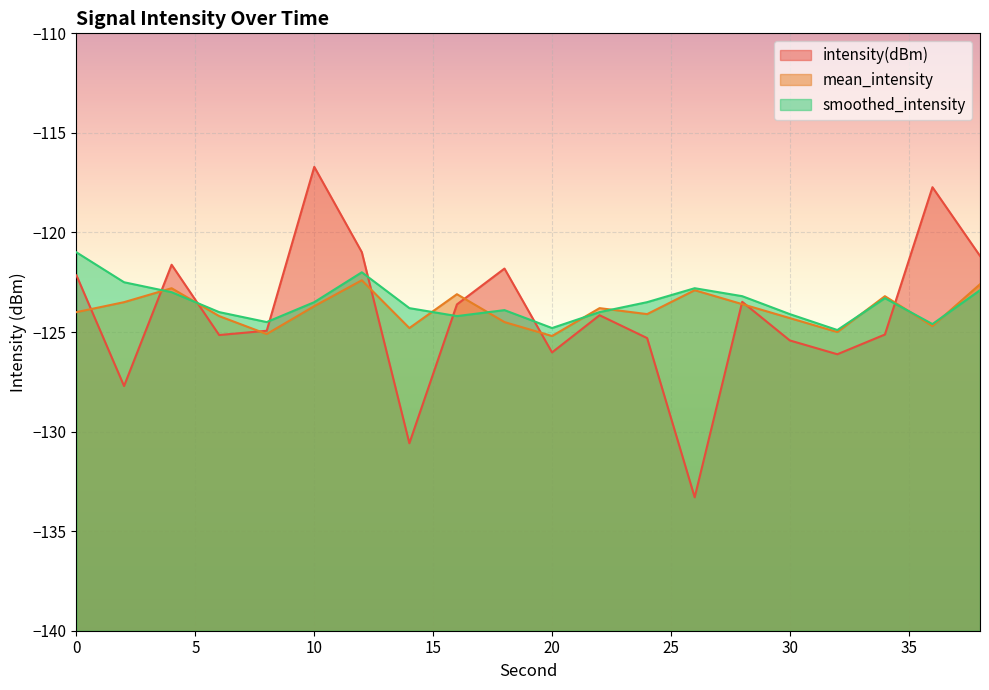

The mean_intensity series shows -205.9 at 20. True or false?

False